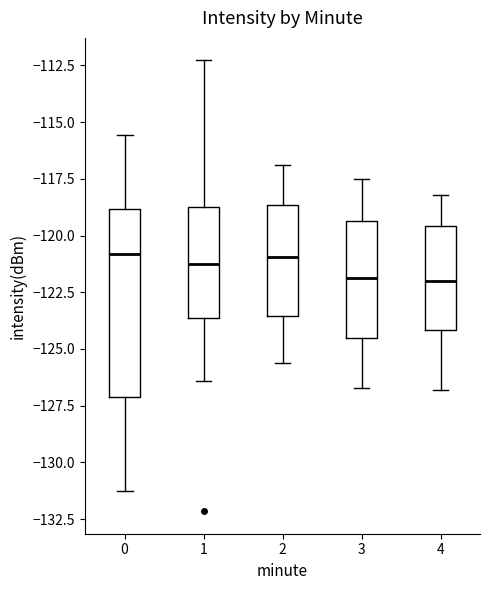

Reading left to right, read every box against the y-axis: the position of its median line, the range the box covers, and the ends of its whiskers. The values are not printed on the chart, so give them approximately, as read against the axis.

0: median -121.0, box -127.0 to -119.0, whiskers -131.5 to -115.5
1: median -121.0, box -123.5 to -118.5, whiskers -126.5 to -112.5
2: median -121.0, box -123.5 to -118.5, whiskers -125.5 to -117.0
3: median -122.0, box -124.5 to -119.5, whiskers -126.5 to -117.5
4: median -122.0, box -124.0 to -119.5, whiskers -127.0 to -118.0